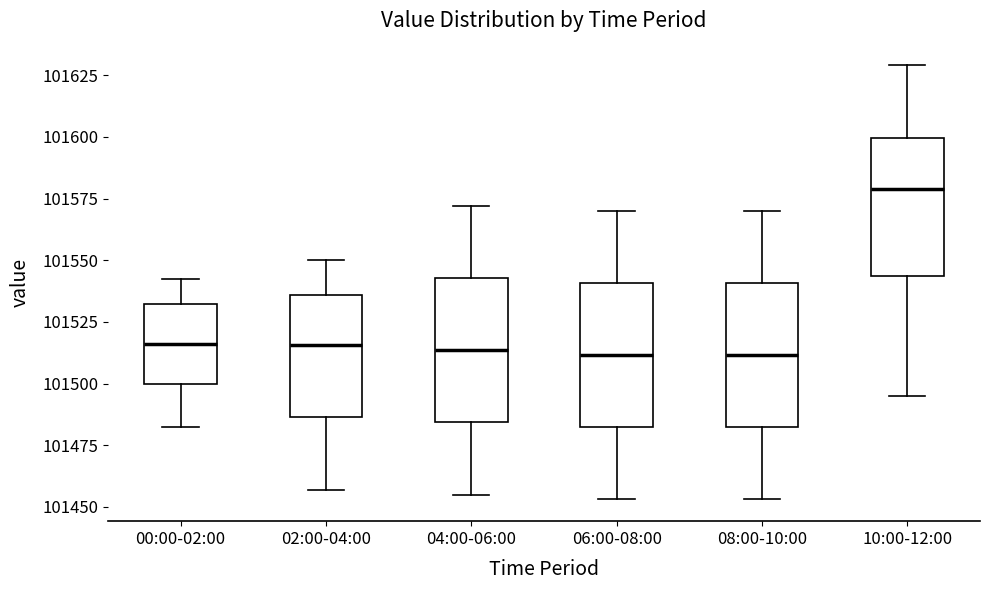

Reading left to right, transcribe this box plot: for each box, give where its median line is, the range the box spans, and where its two whiskers end, as read against the y-axis. The values are not printed on the chart, so give them approximately, as read against the axis.

00:00-02:00: median 101515, box 101500 to 101530, whiskers 101480 to 101540
02:00-04:00: median 101515, box 101485 to 101535, whiskers 101455 to 101550
04:00-06:00: median 101515, box 101485 to 101545, whiskers 101455 to 101570
06:00-08:00: median 101510, box 101480 to 101540, whiskers 101455 to 101570
08:00-10:00: median 101510, box 101480 to 101540, whiskers 101455 to 101570
10:00-12:00: median 101580, box 101545 to 101600, whiskers 101495 to 101630